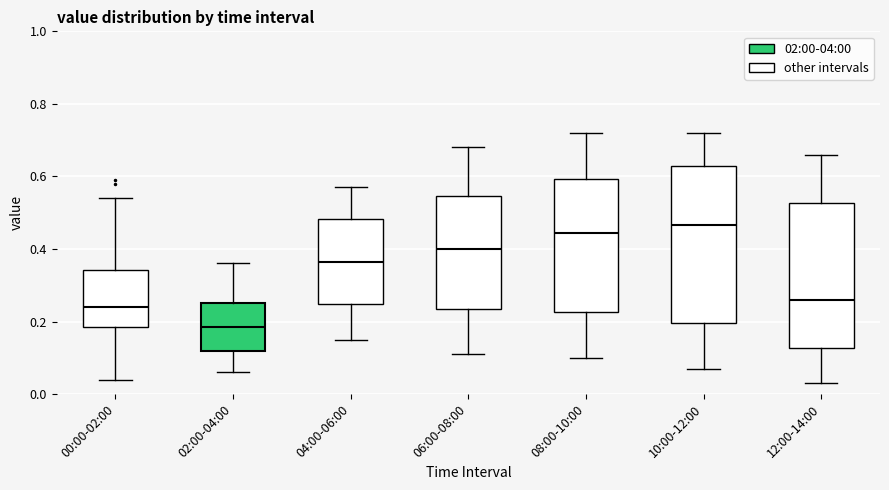

Comparing the boxes themselves (not the whiskers), which one is the tallest?

10:00-12:00